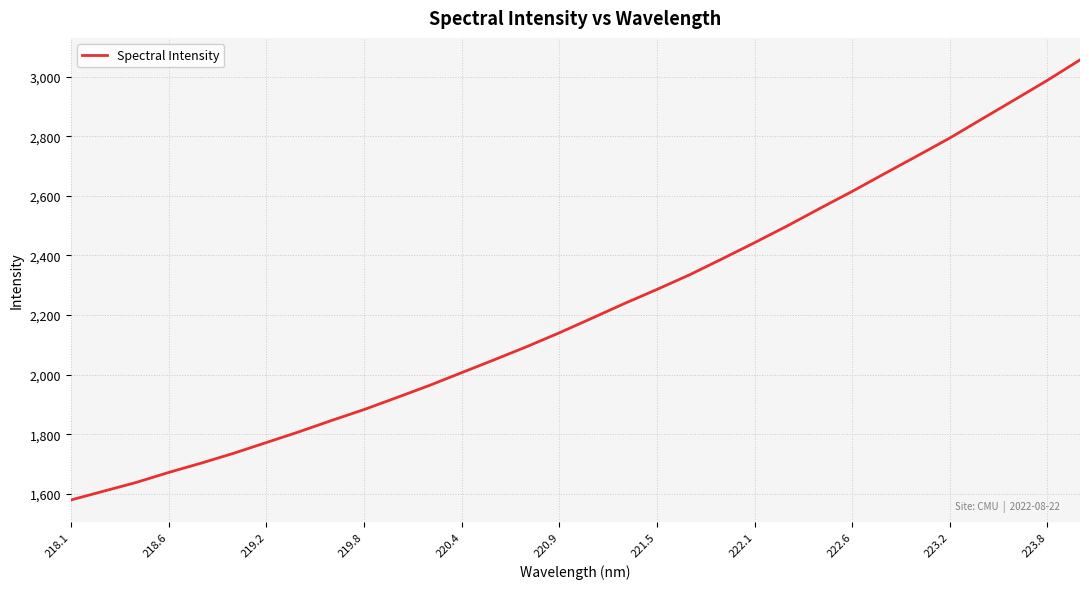

What is the greatest value displayed?

3056.2